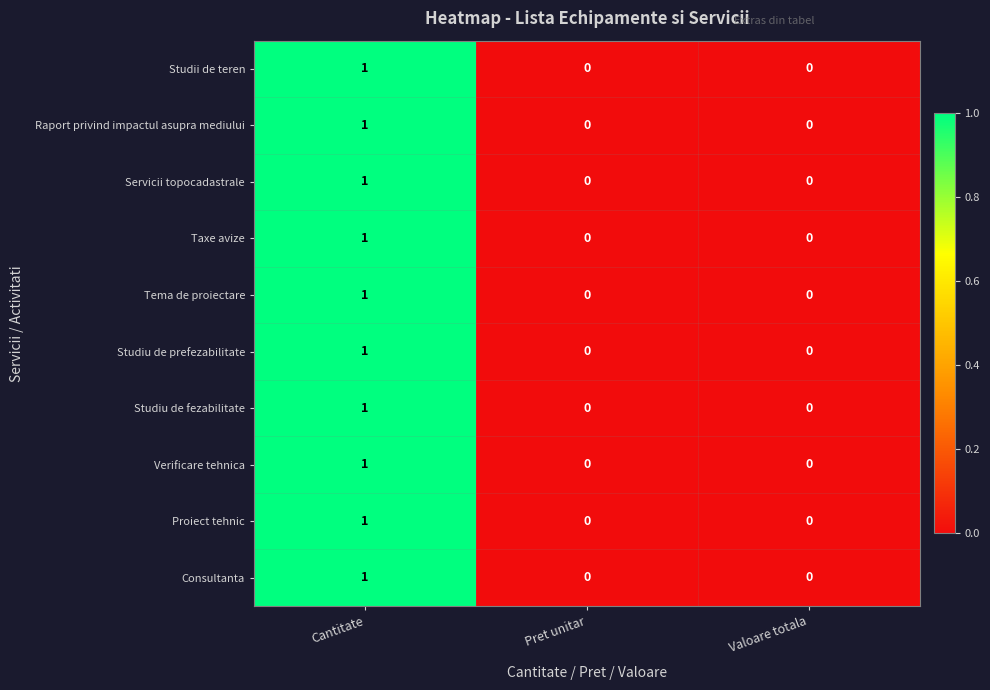

How many values in the Studiu de fezabilitate series exceed 0?

1